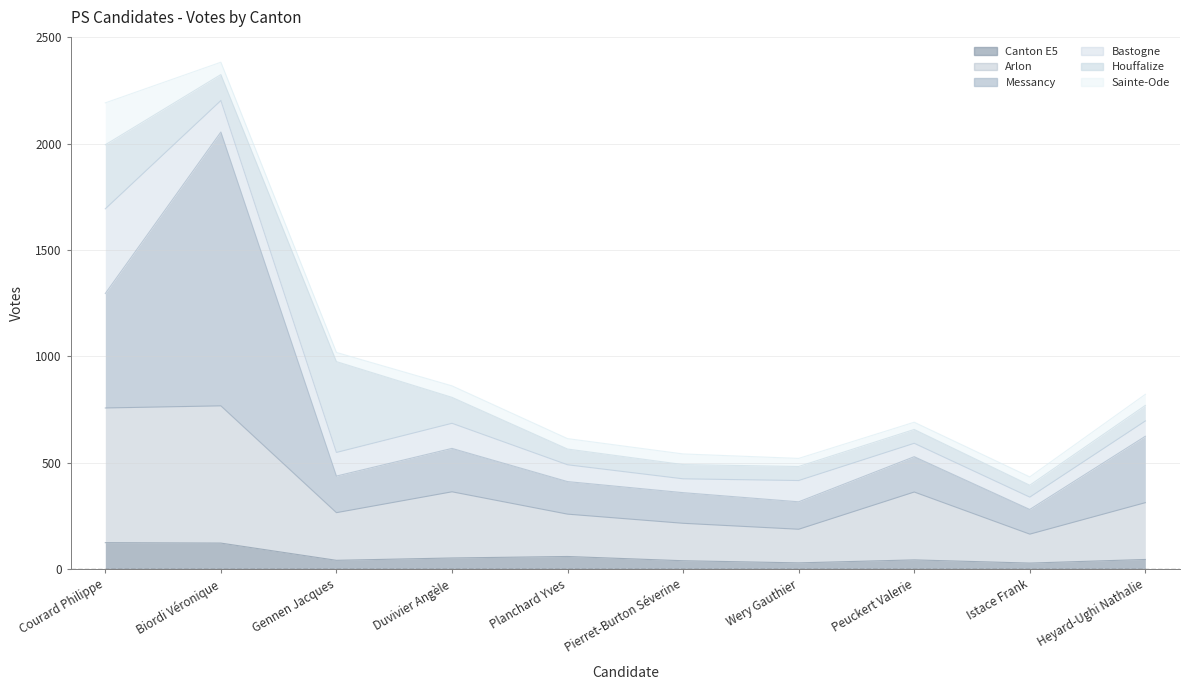

How many lines are shown in the chart?

6